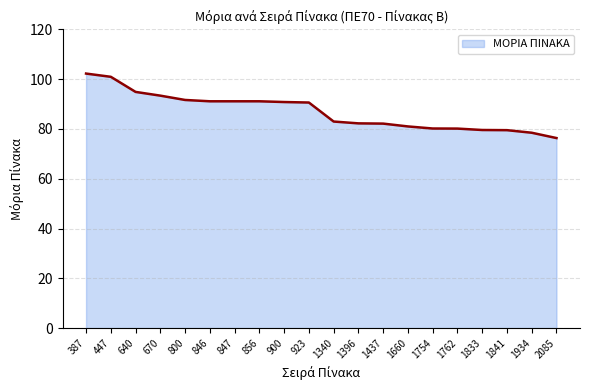

Is it true that the value at 923 is 90.6?

True